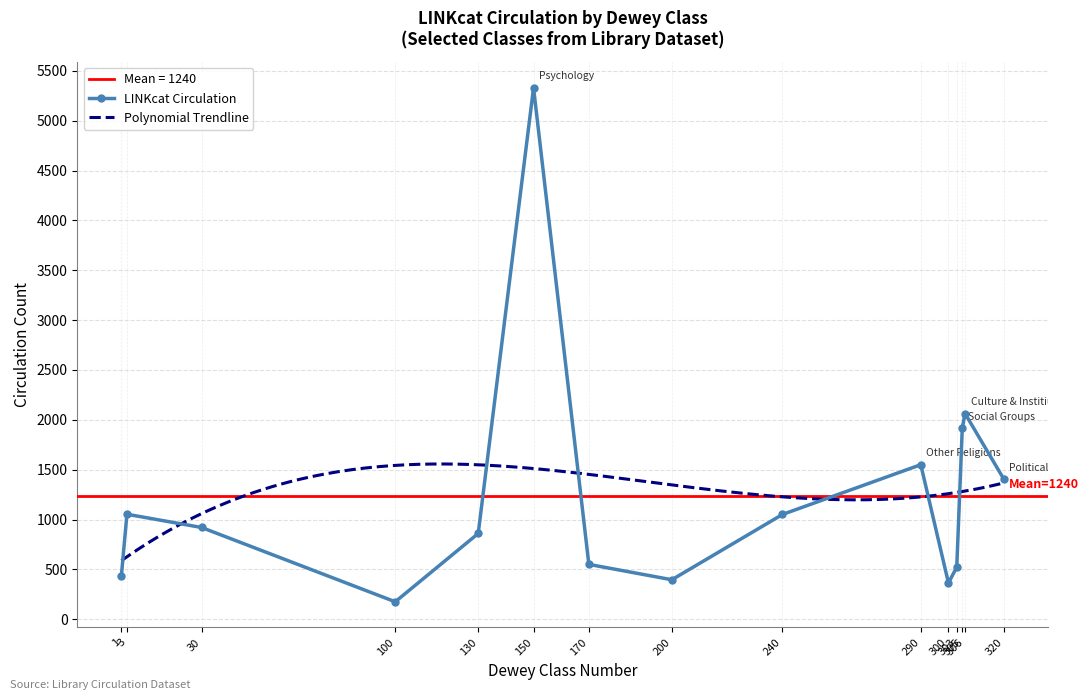

Rank the categories by value from lowest to highest.

Philosophy & Psychology, Social Sciences, Religion, Generalities, Social Processes, Ethics, Paranormal Phenomena, Encyclopedias, Moral & Devotional Theology, Computers, Political Science, Other Religions, Social Groups, Culture & Institiutions, Psychology